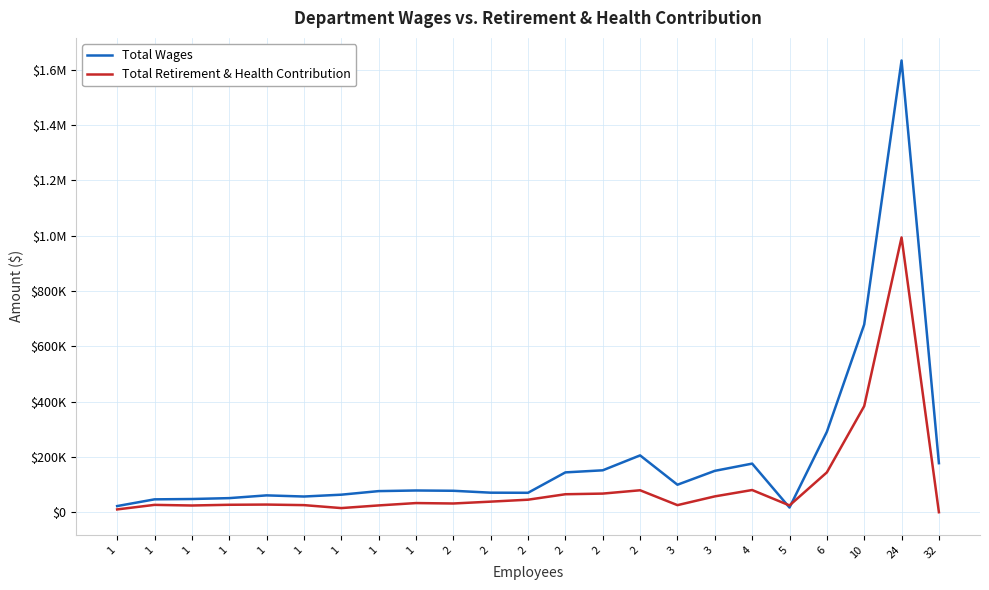

Where do Total Retirement & Health Contribution and Total Wages first cross each other?

4 and 5